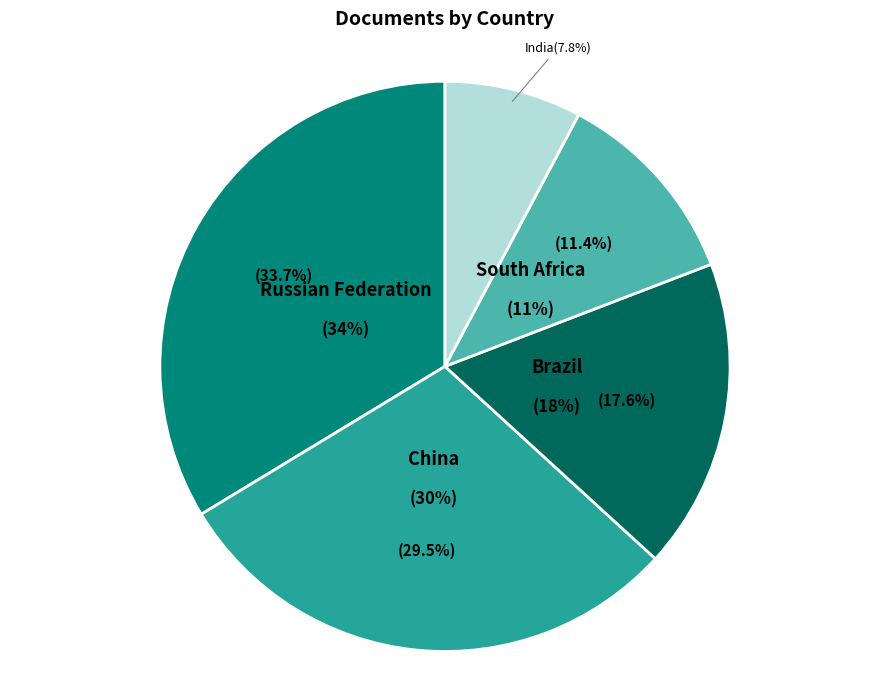

Rank the categories by value from highest to lowest.

Russian Federation, China, Brazil, South Africa, India